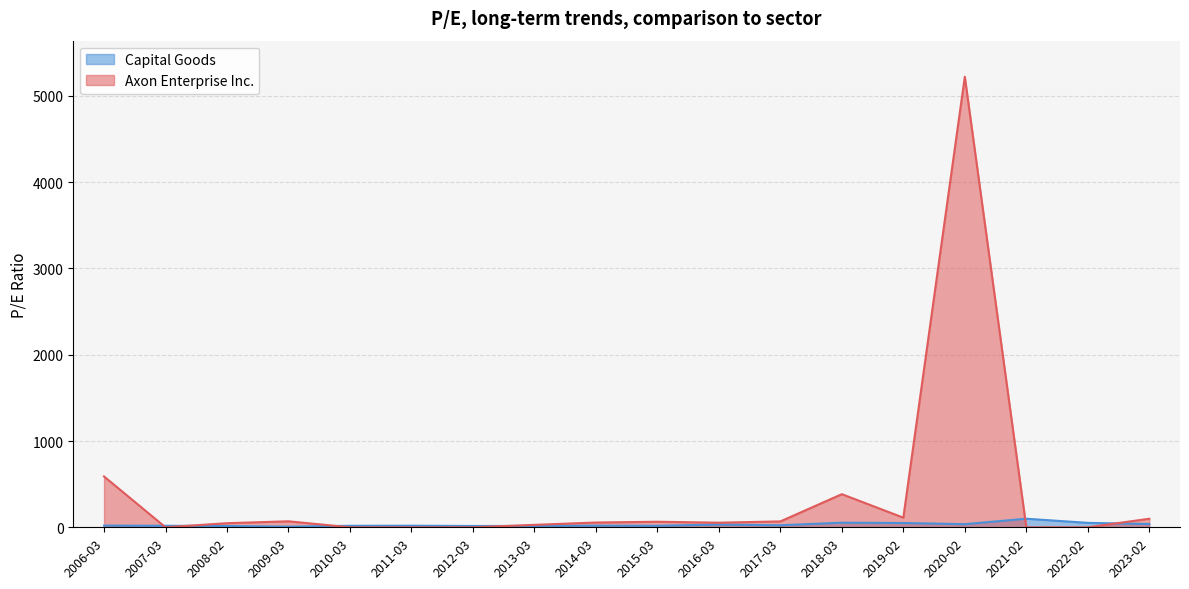

Is the value of Capital Goods at 2010-03 greater than the value of Axon Enterprise Inc. at 2007-03?

Yes